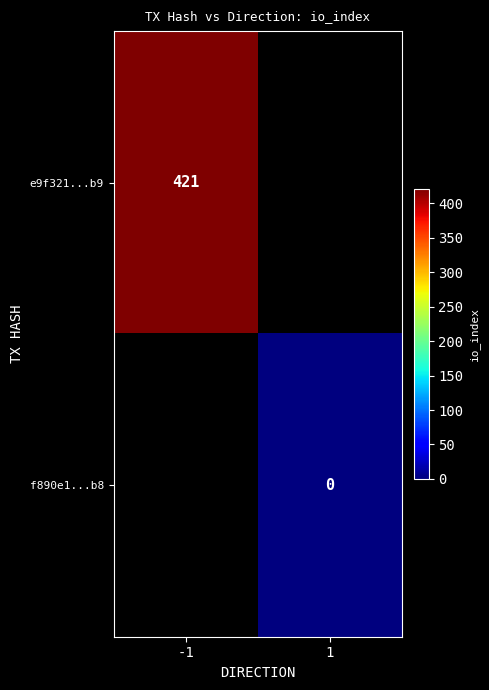

Is it true that e9f321...b9 equals 421 at -1?

True